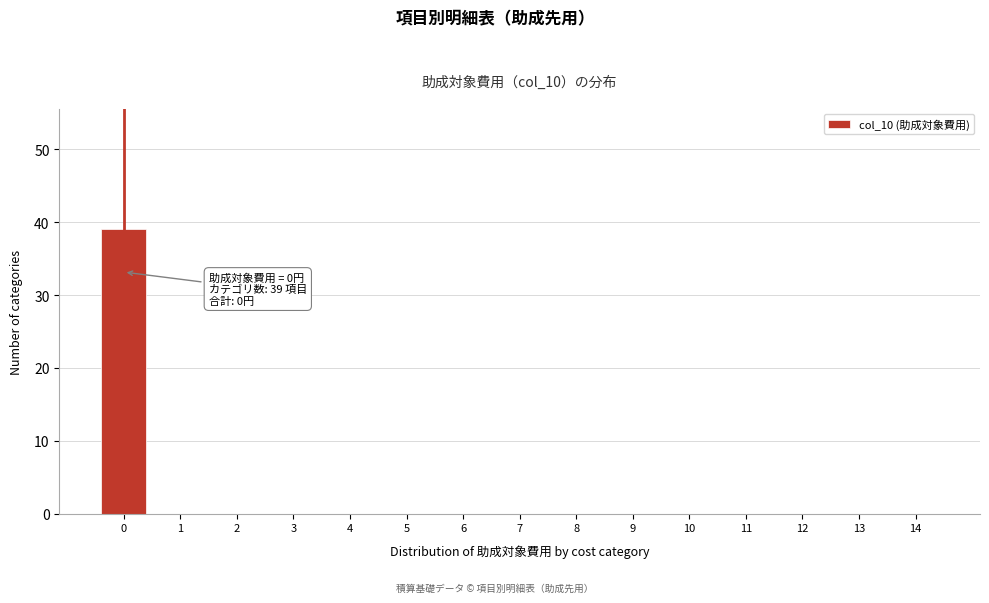

Over which range of the x-axis is the bar tallest?

-0.5 to 0.5